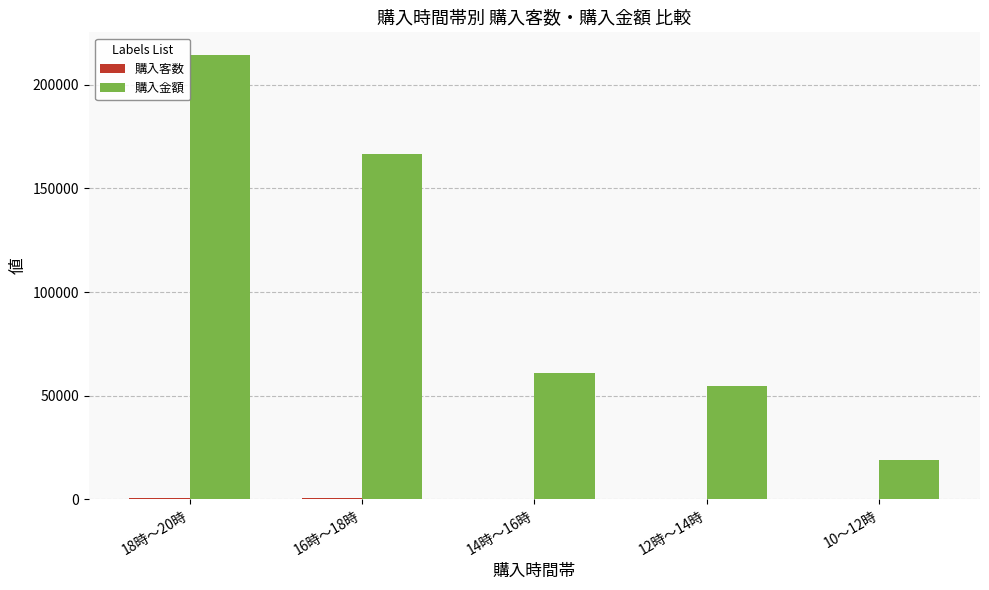

Between 12時～14時 and 10～12時, which series saw the biggest shift?

購入金額